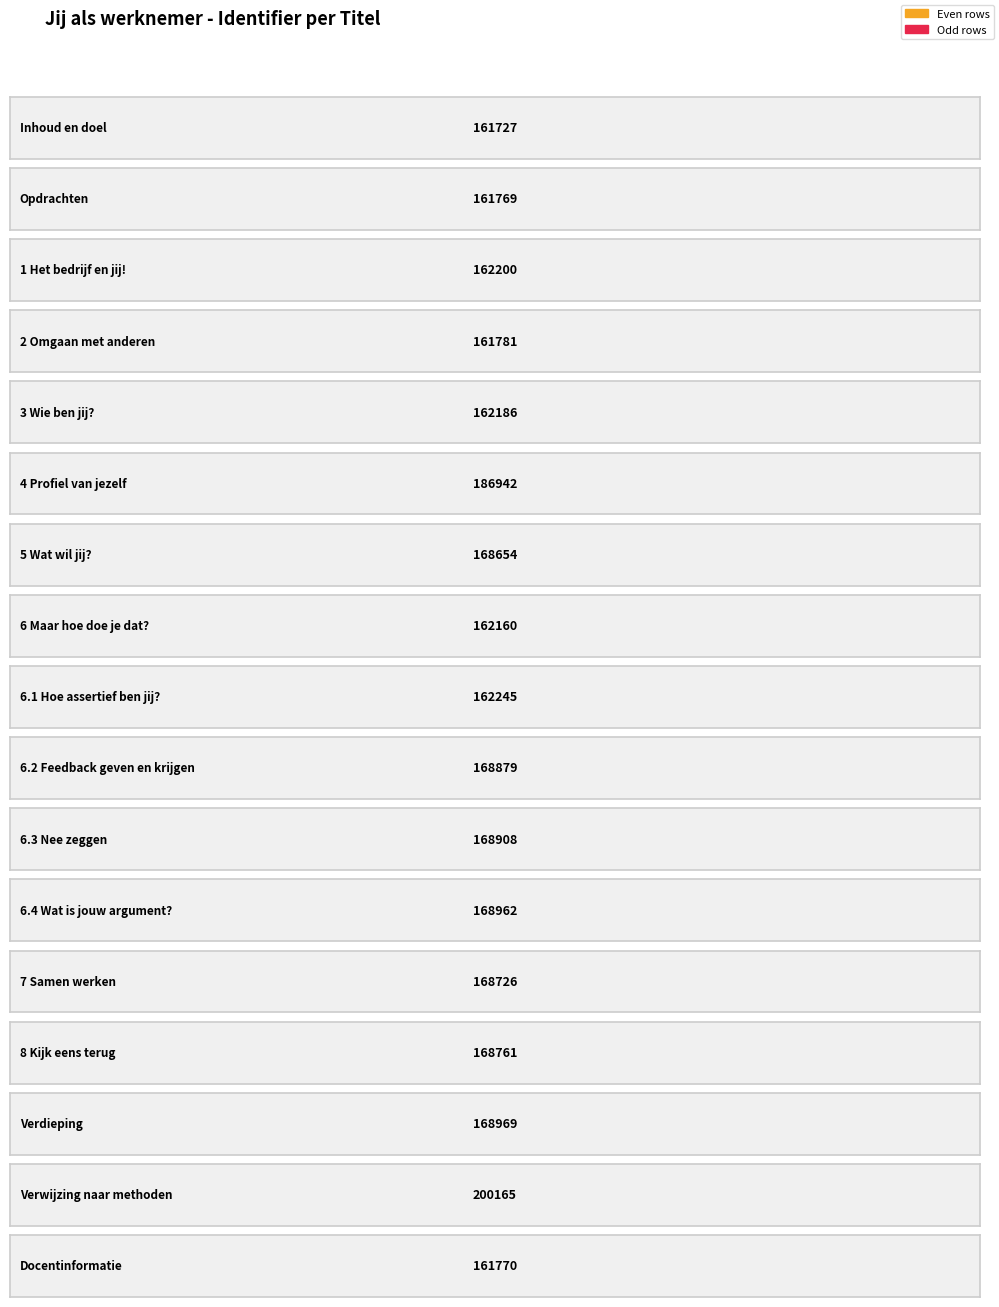

What is the sum of all values?

2864804